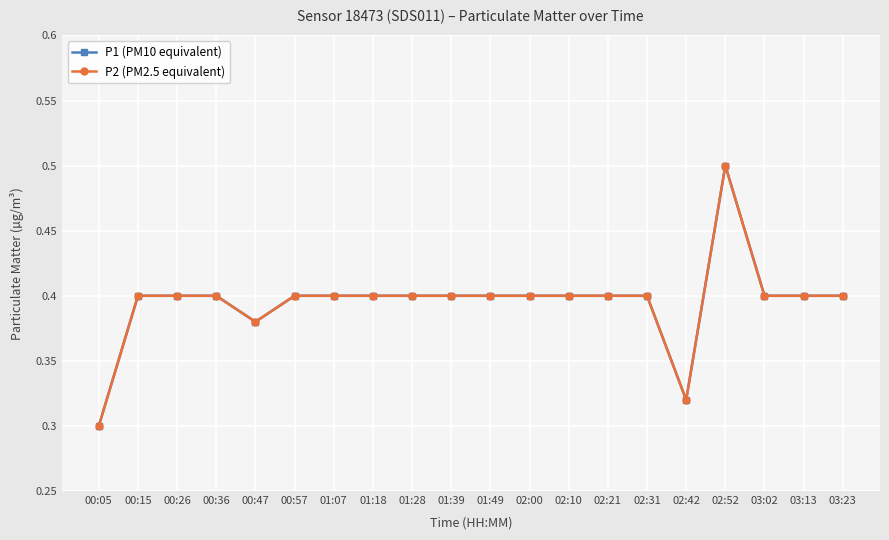

Does the chart have visible grid lines?

Yes